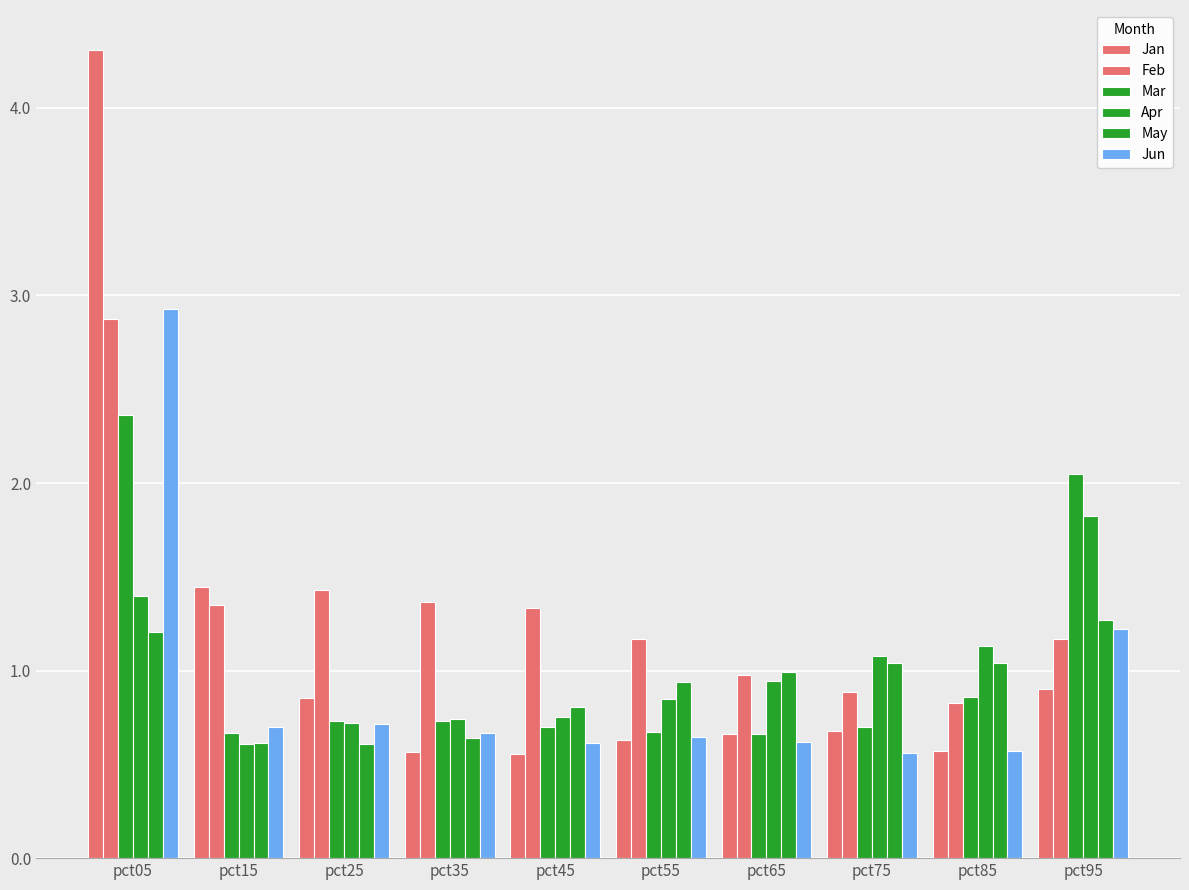

How many data points does each series have?

10